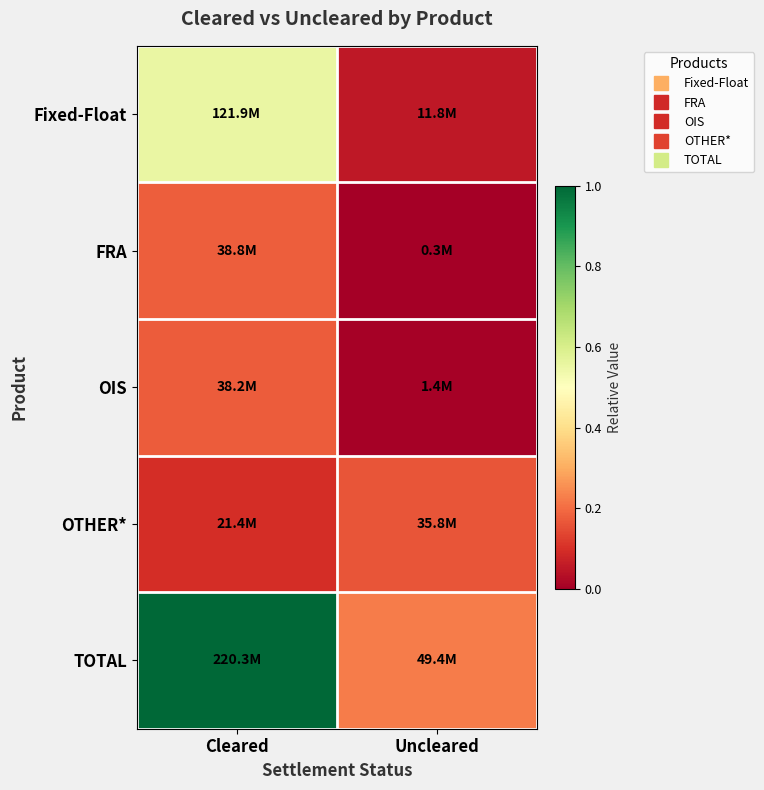

Which series has the largest total across all categories?

TOTAL